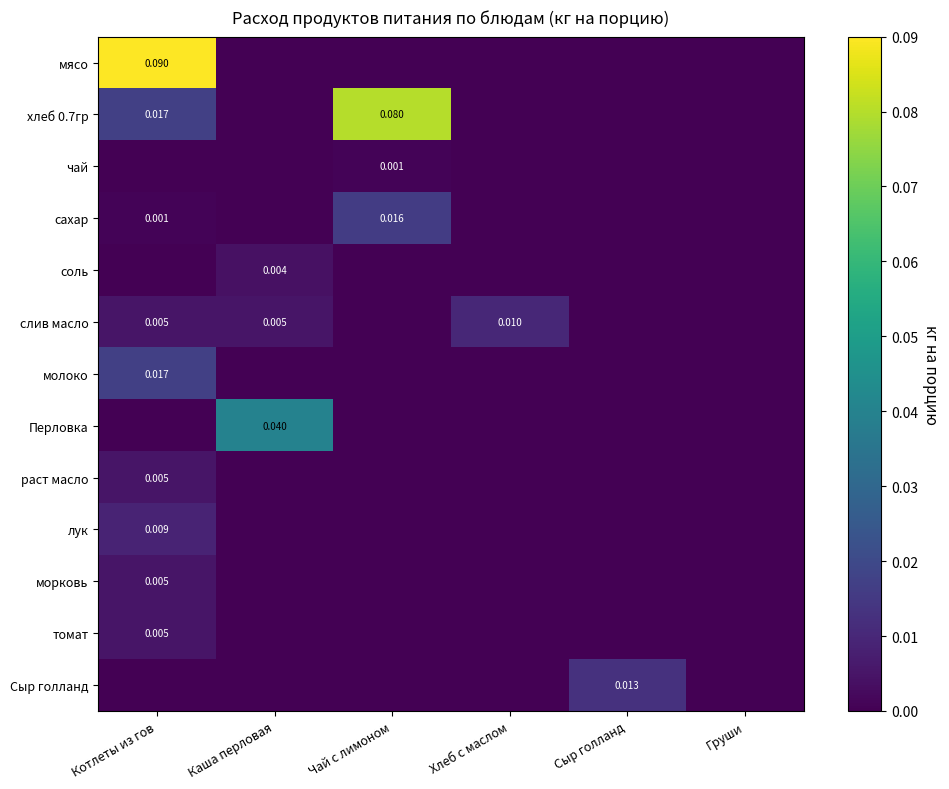

The value of раст масло at Чай с лимоном is 0.0. True or false?

True